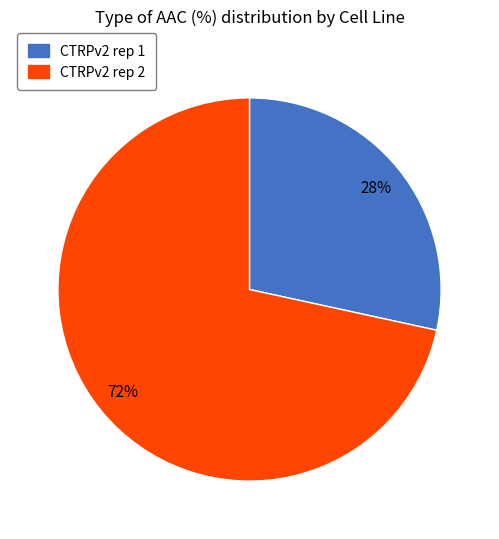

What is the smallest slice in the pie chart?

CTRPv2 rep 1